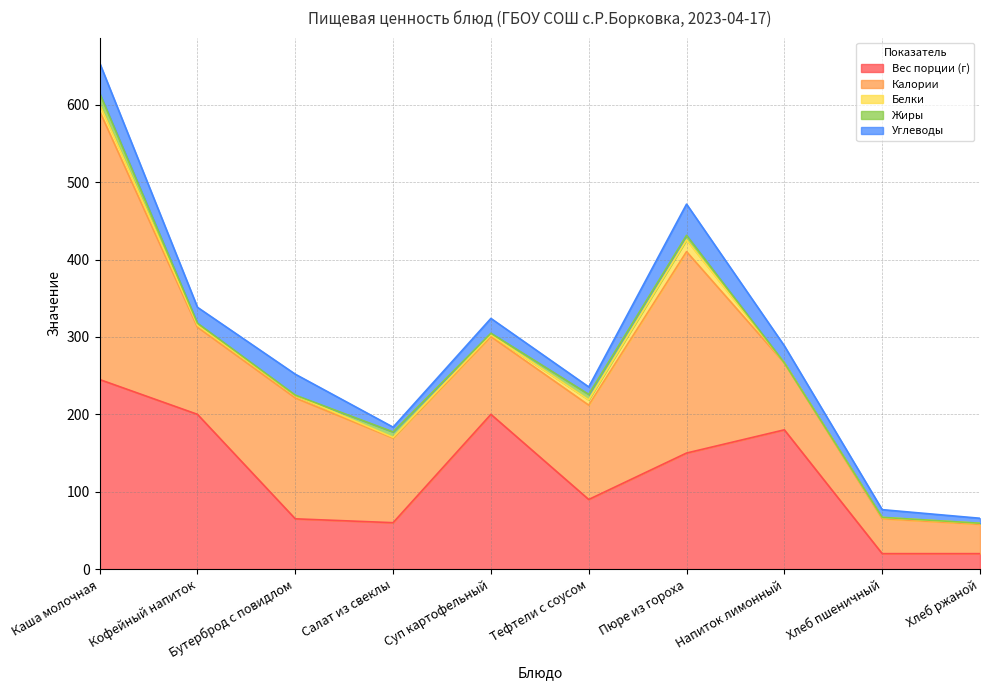

Rank the series at Хлеб ржаной from highest to lowest value.

Калории, Вес порции (г), Углеводы, Белки, Жиры